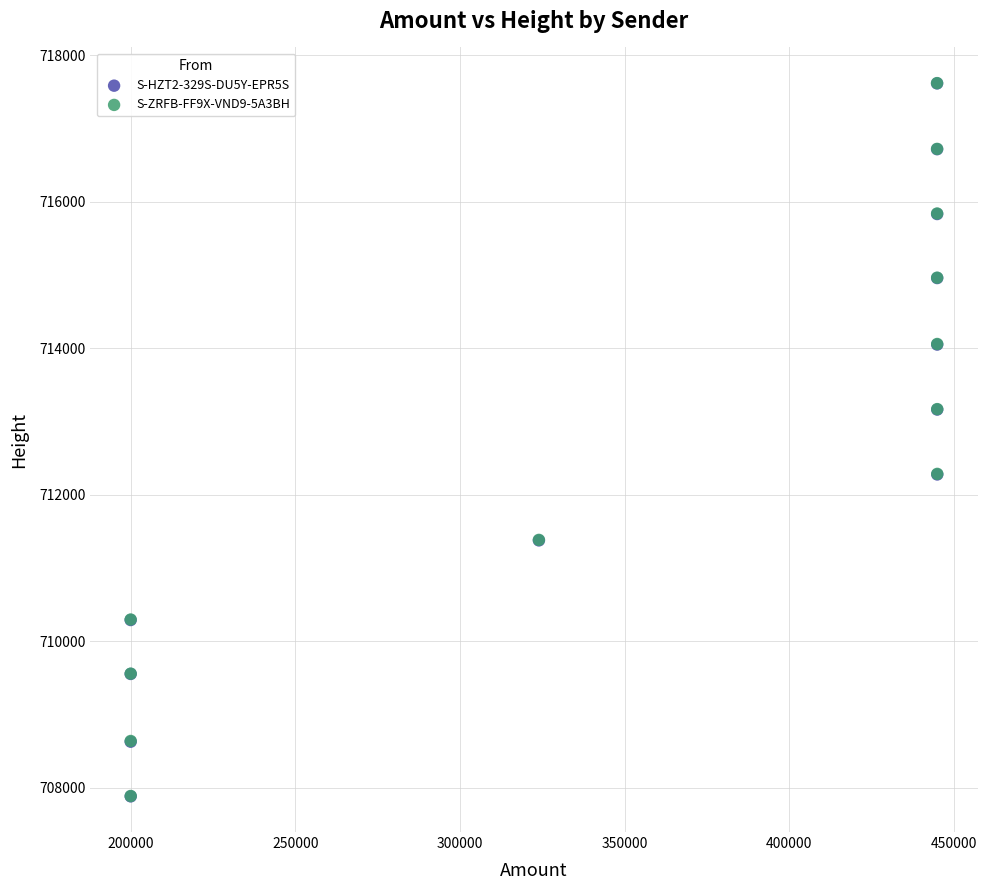

Which series has the widest spread of Y values?

S-HZT2-329S-DU5Y-EPR5S